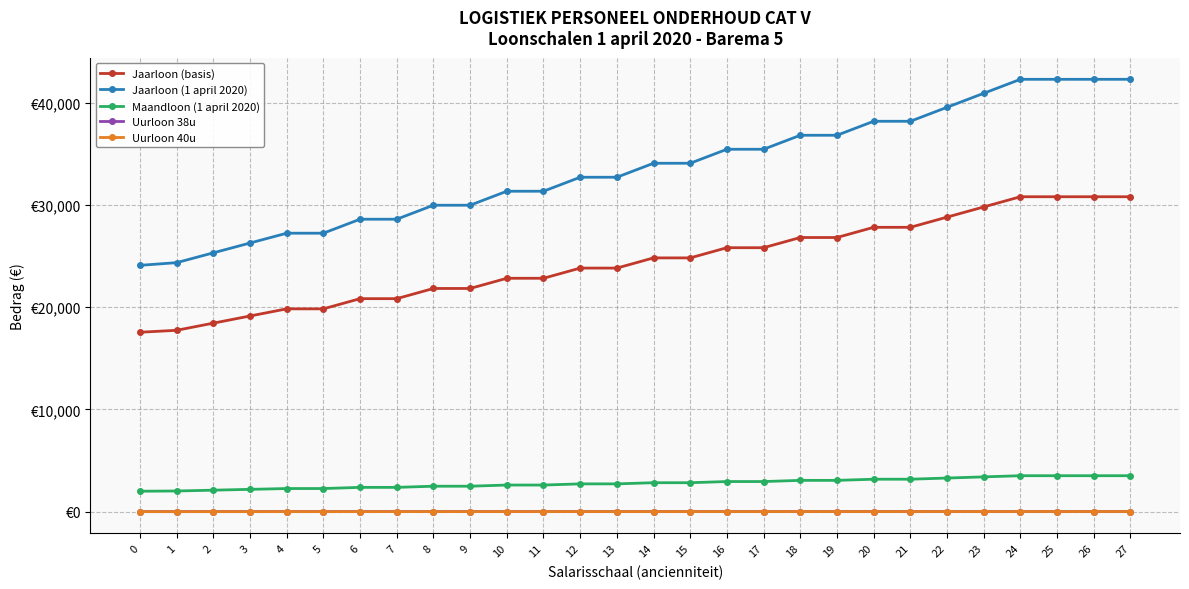

True or false: Jaarloon (1 april 2020) and Uurloon 40u cross at least once.

False